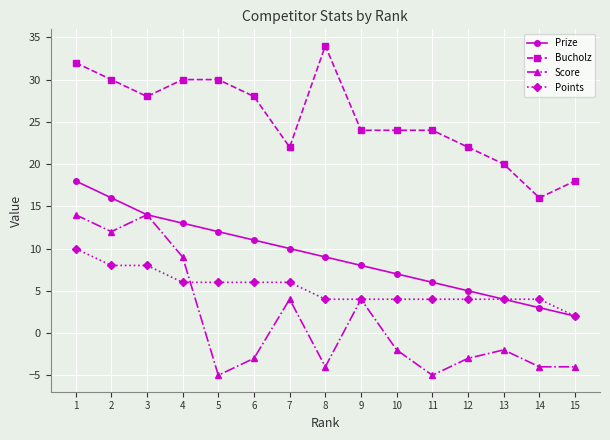

Where do Score and Points first cross each other?

4 and 5